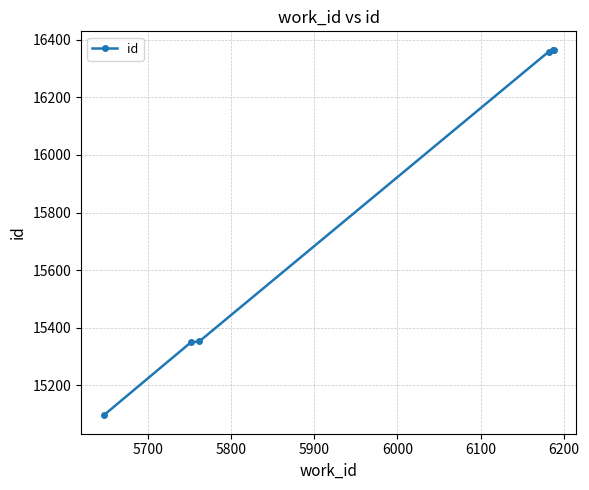

What is the minimum value shown in the chart?

15095